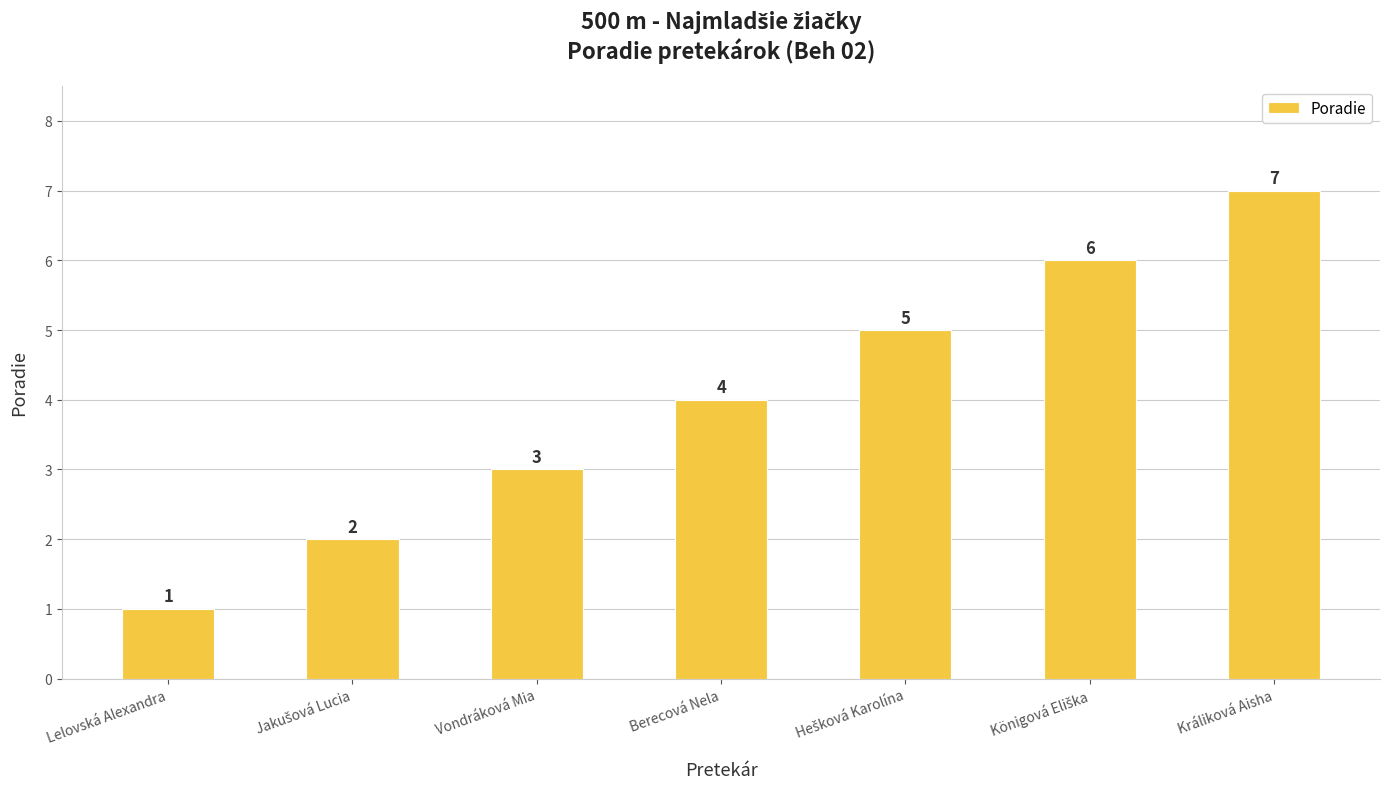

At which category does the chart reach its peak across all series?

Králiková Aisha